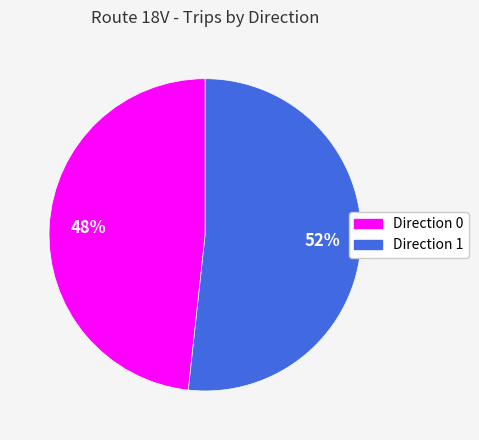

How many slices are in this pie chart?

2